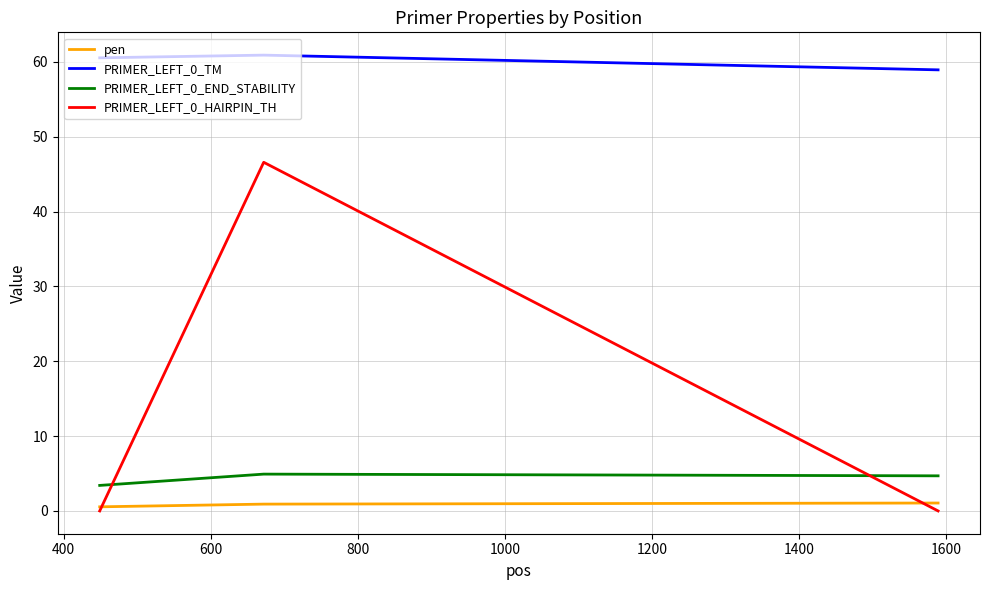

Which series has the widest spread of values?

PRIMER_LEFT_0_HAIRPIN_TH